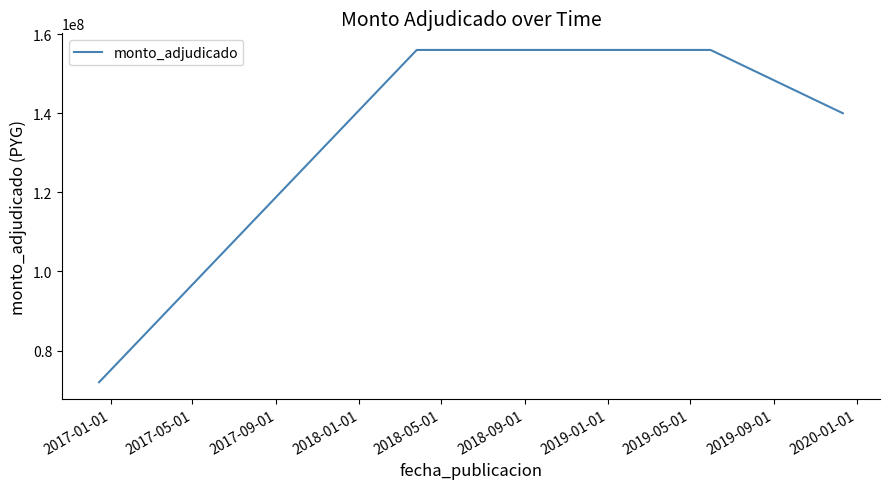

What is the average value?

131000000